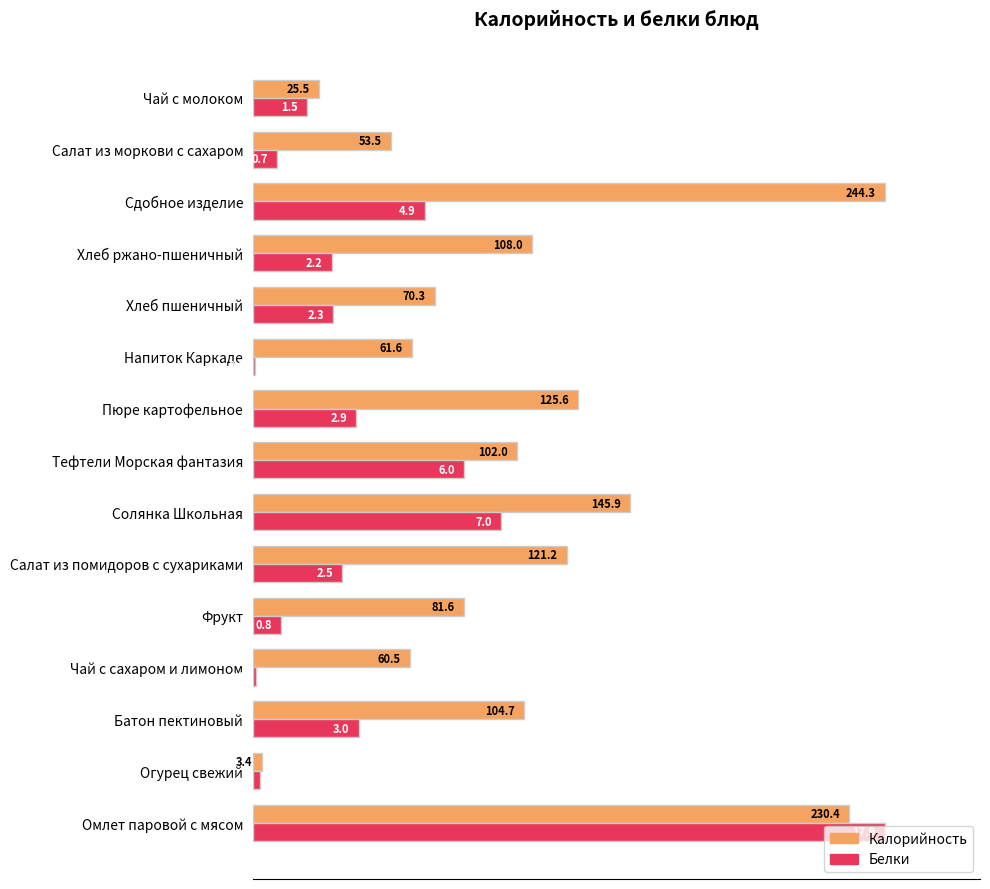

What are all the series names shown in the legend?

Калорийность, Белки